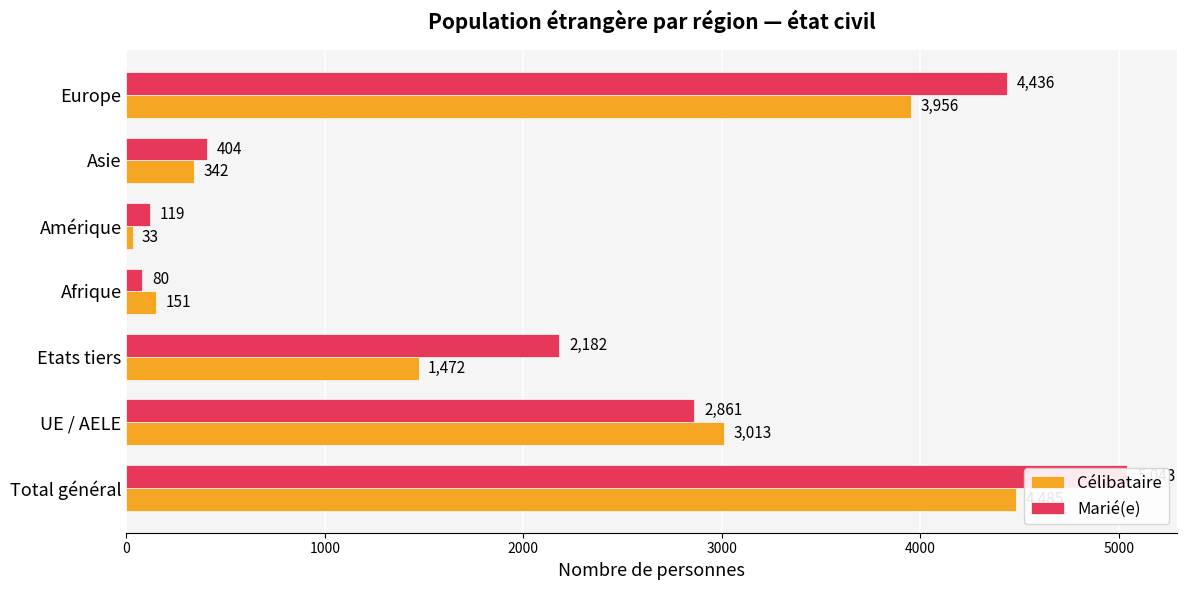

What is the total value across all series at Total général?

9528